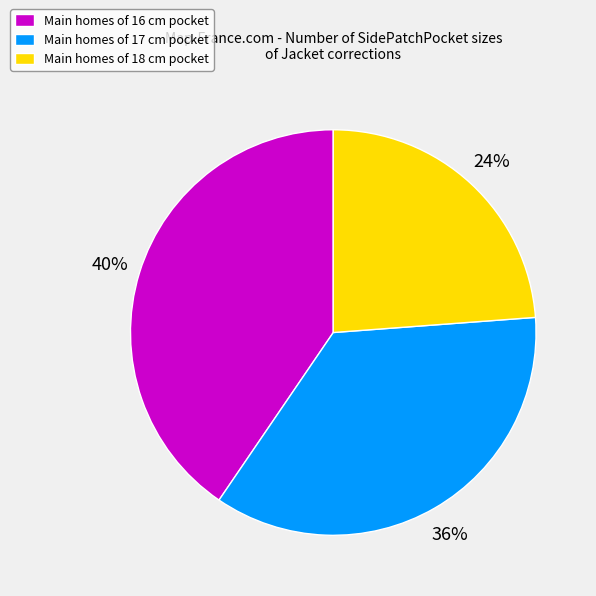

Which slice is the largest?

Main homes of 16 cm pocket